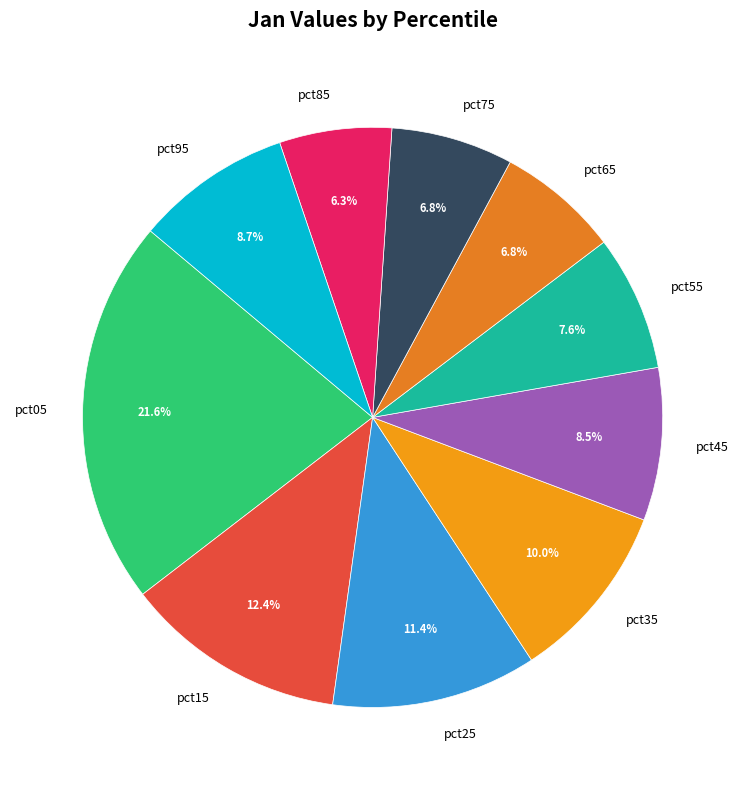

Which category has the smallest portion of the pie?

pct85